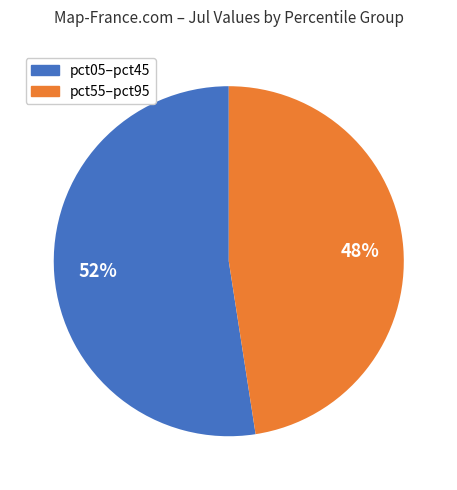

To the nearest percent, what is the average slice percentage?

50%